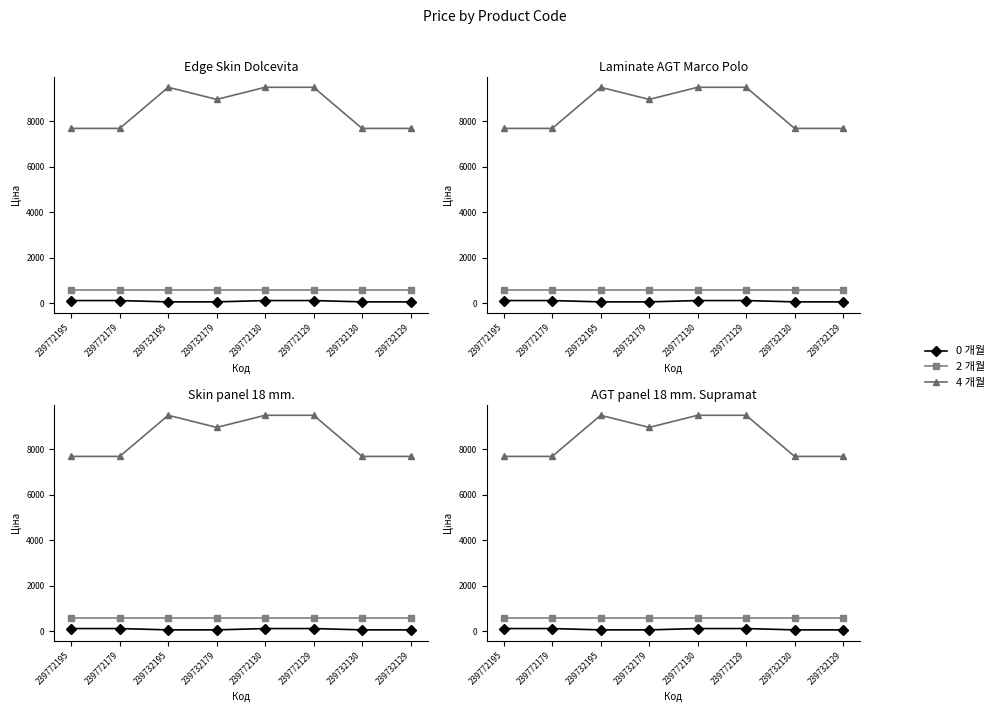

Where does the 0 개월 series first go above 115?

239772195